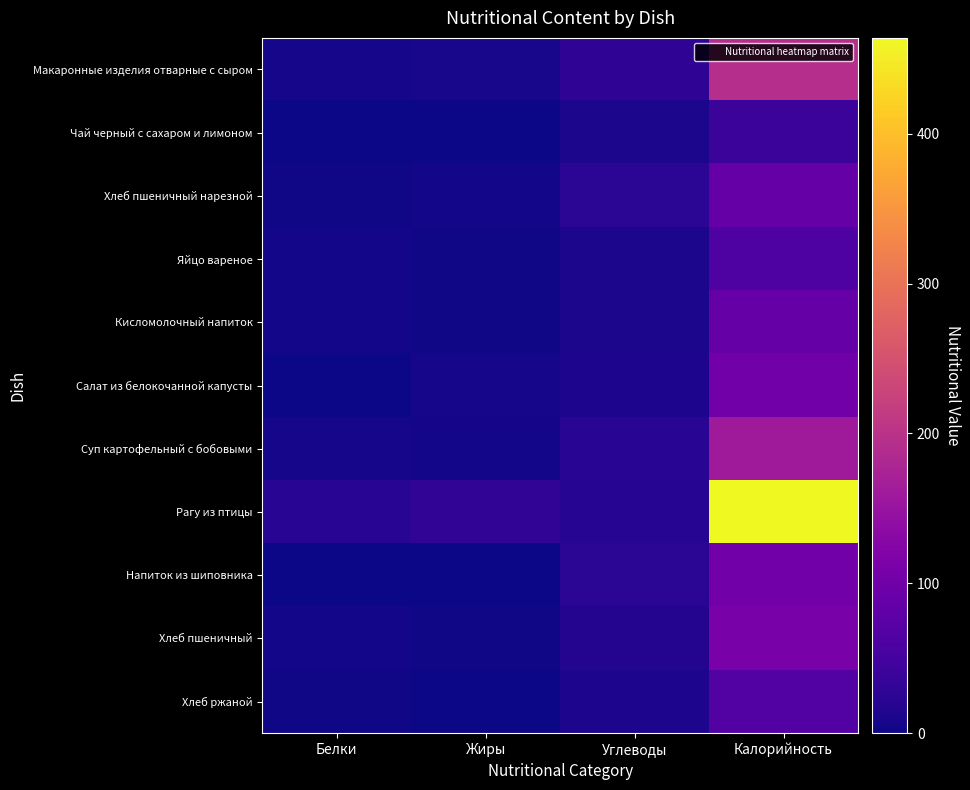

Reading left to right, list all the values displayed in this chart.

Макаронные изделия отварные с сыром: Белки=7.2	Жиры=8.5	Углеводы=28.6	Калорийность=193.2
Чай черный с сахаром и лимоном: Белки=0.3	Жиры=0.1	Углеводы=9.2	Калорийность=41.6
Хлеб пшеничный нарезной: Белки=3.3	Жиры=3.9	Углеводы=24.6	Калорийность=88.8
Яйцо вареное: Белки=3.7	Жиры=3.6	Углеводы=10.3	Калорийность=63.0
Кисломолочный напиток: Белки=4.3	Жиры=2.0	Углеводы=10.2	Калорийность=88.0
Салат из белокочанной капусты: Белки=1.2	Жиры=5.9	Углеводы=11.3	Калорийность=102.2
Суп картофельный с бобовыми: Белки=6.5	Жиры=4.8	Углеводы=22.0	Калорийность=160.3
Рагу из птицы: Белки=22.0	Жиры=30.8	Углеводы=19.8	Калорийность=464.0
Напиток из шиповника: Белки=0.7	Жиры=0.3	Углеводы=24.4	Калорийность=103.0
Хлеб пшеничный: Белки=4.3	Жиры=1.9	Углеводы=17.5	Калорийность=109.6
Хлеб ржаной: Белки=2.4	Жиры=0.5	Углеводы=12.0	Калорийность=66.0